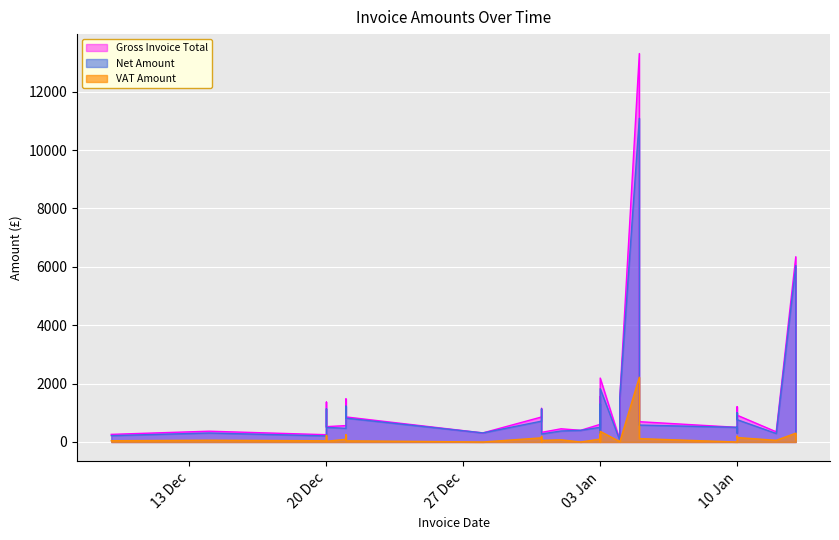

What is the value of the Gross Invoice Total point at the 7th from the left?

250.1